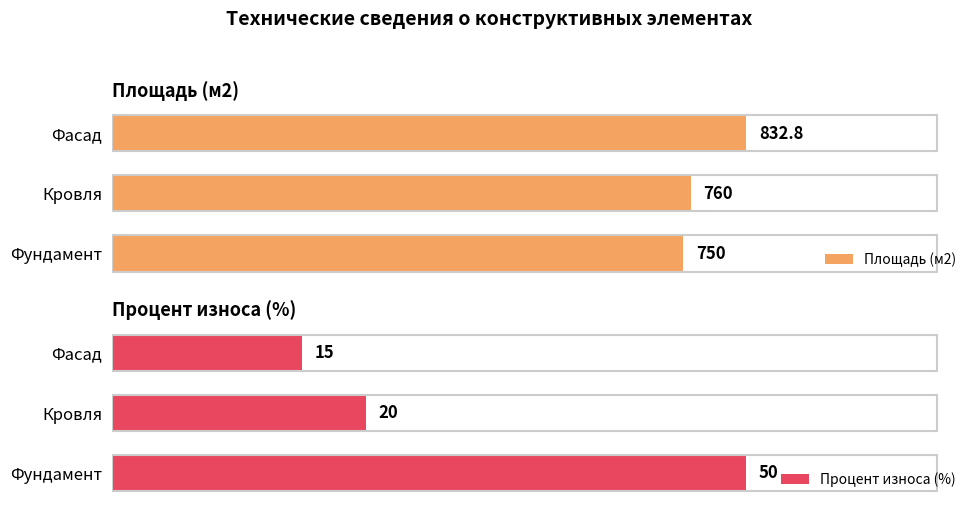

What is the difference between the maximum and second lowest values in the Процент износа (%) series?

30.0